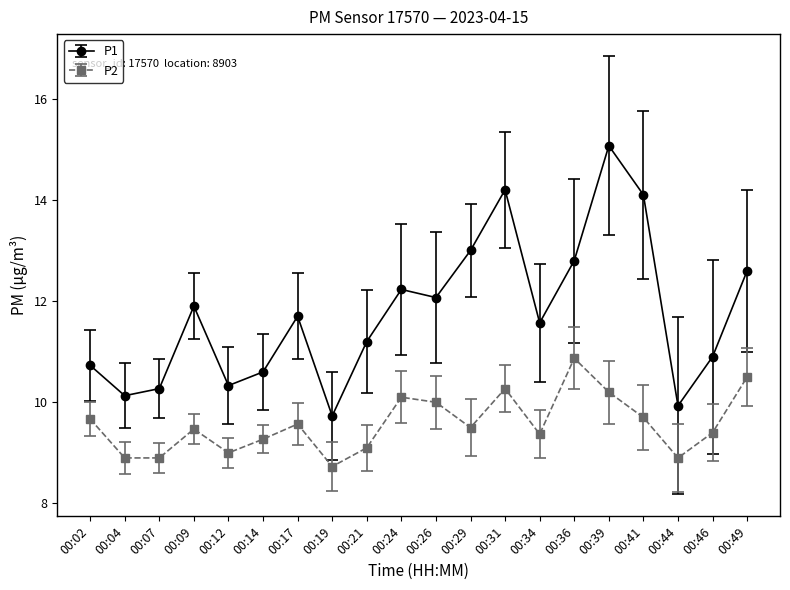

True or false: P1 and P2 cross at least once.

False